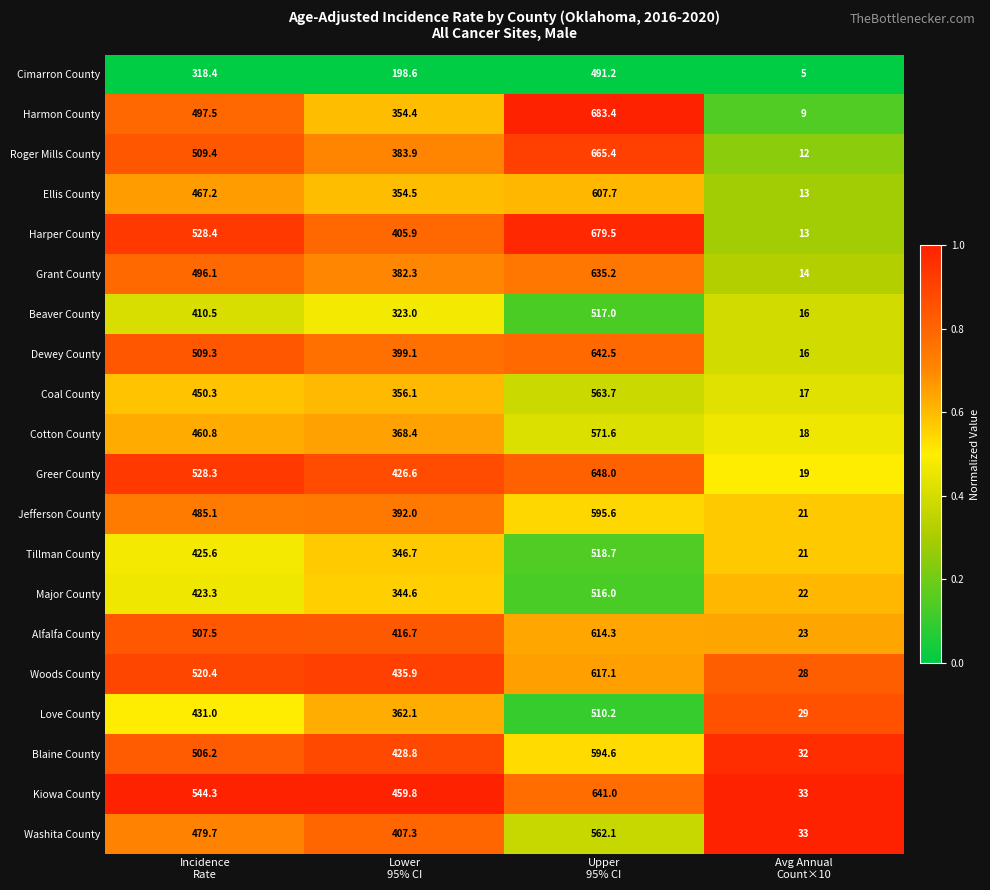

What is the maximum value shown in the chart?

683.4